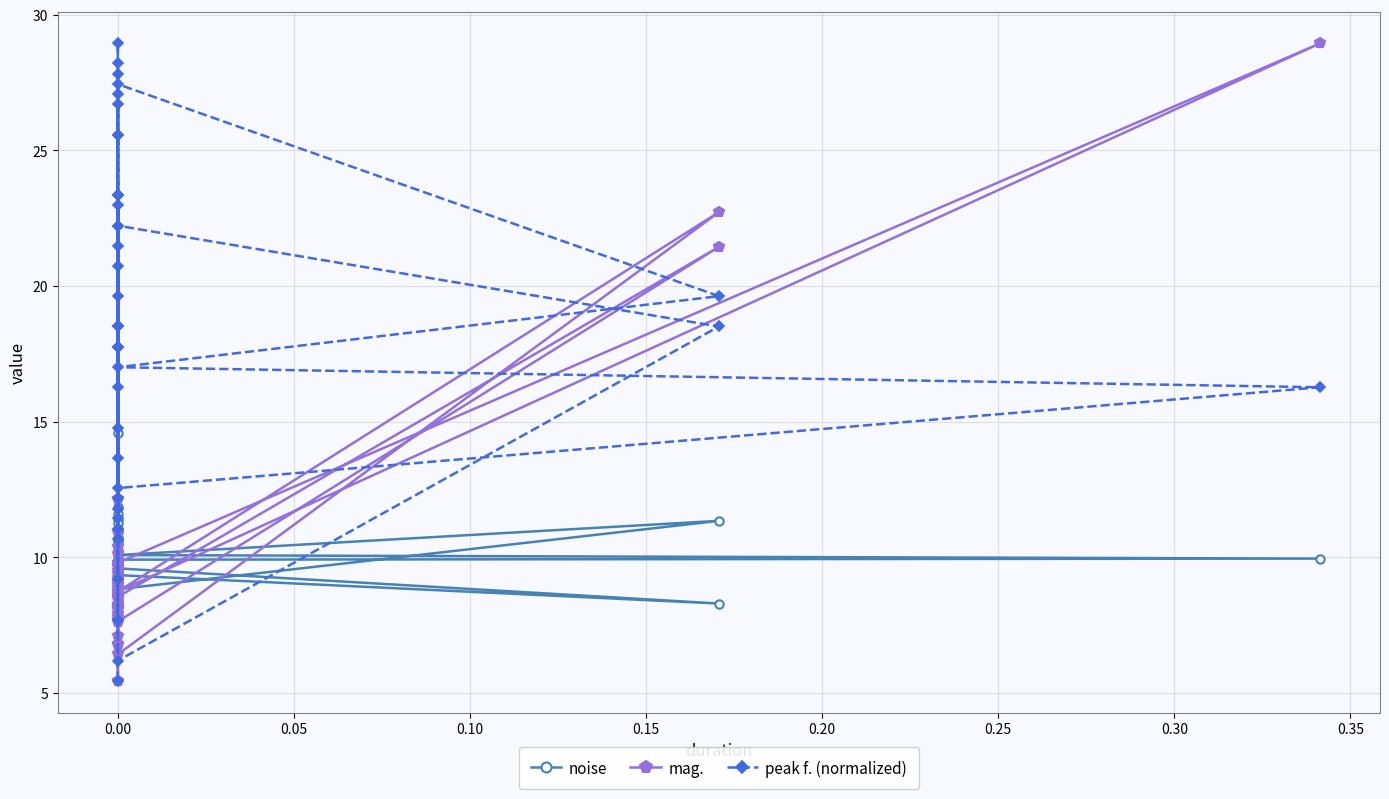

Between 0.05 and 21, which series saw the biggest shift?

peak f. (normalized)